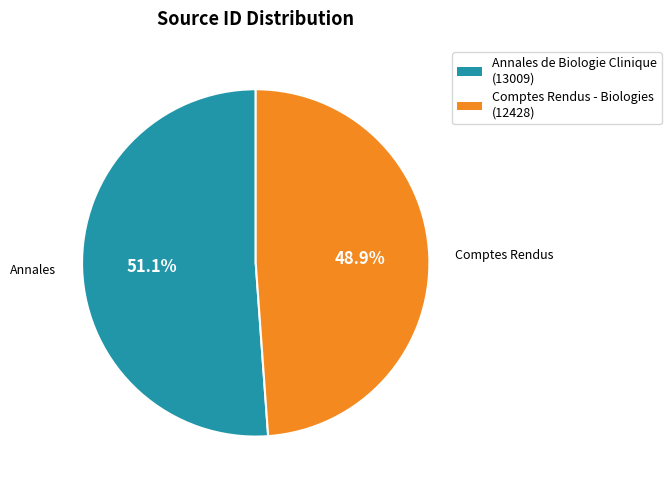

Is the sum of Comptes Rendus - Biologies and Annales de Biologie Clinique greater than half?

Yes